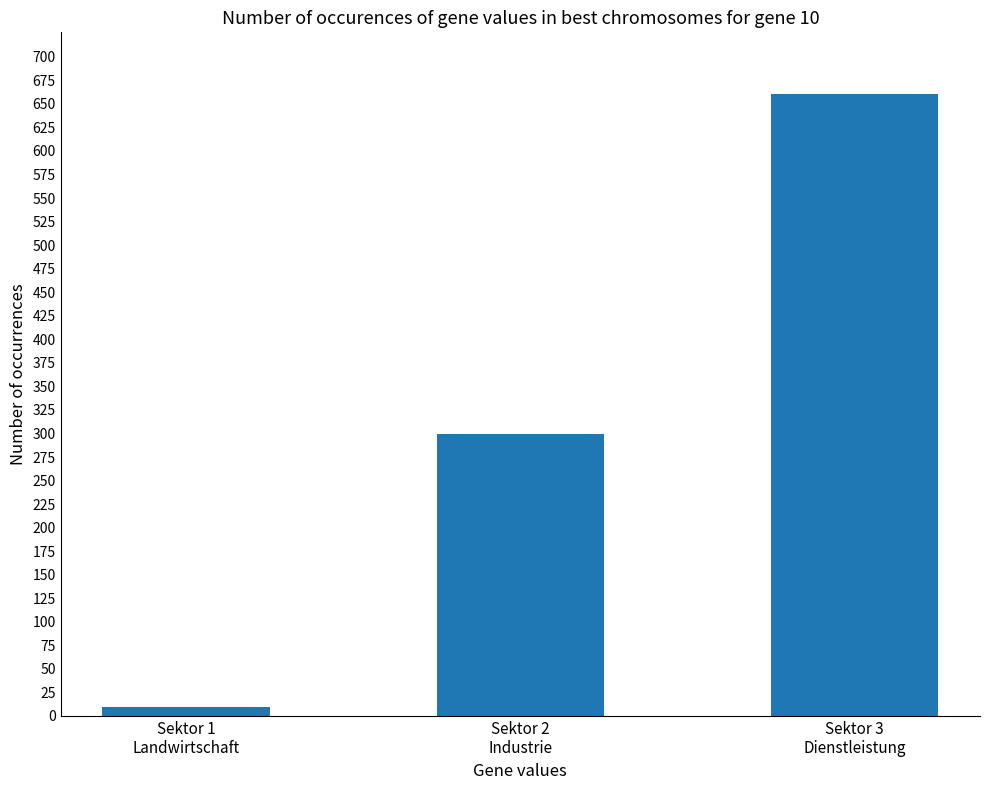

Rank the categories by value from highest to lowest.

Sektor 3
Dienstleistung, Sektor 2
Industrie, Sektor 1
Landwirtschaft